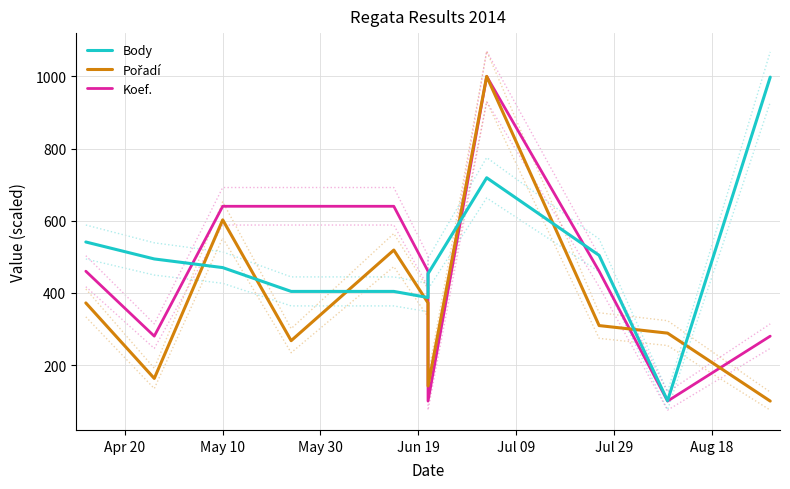

Where is the first local maximum for Pořadí?

May 10